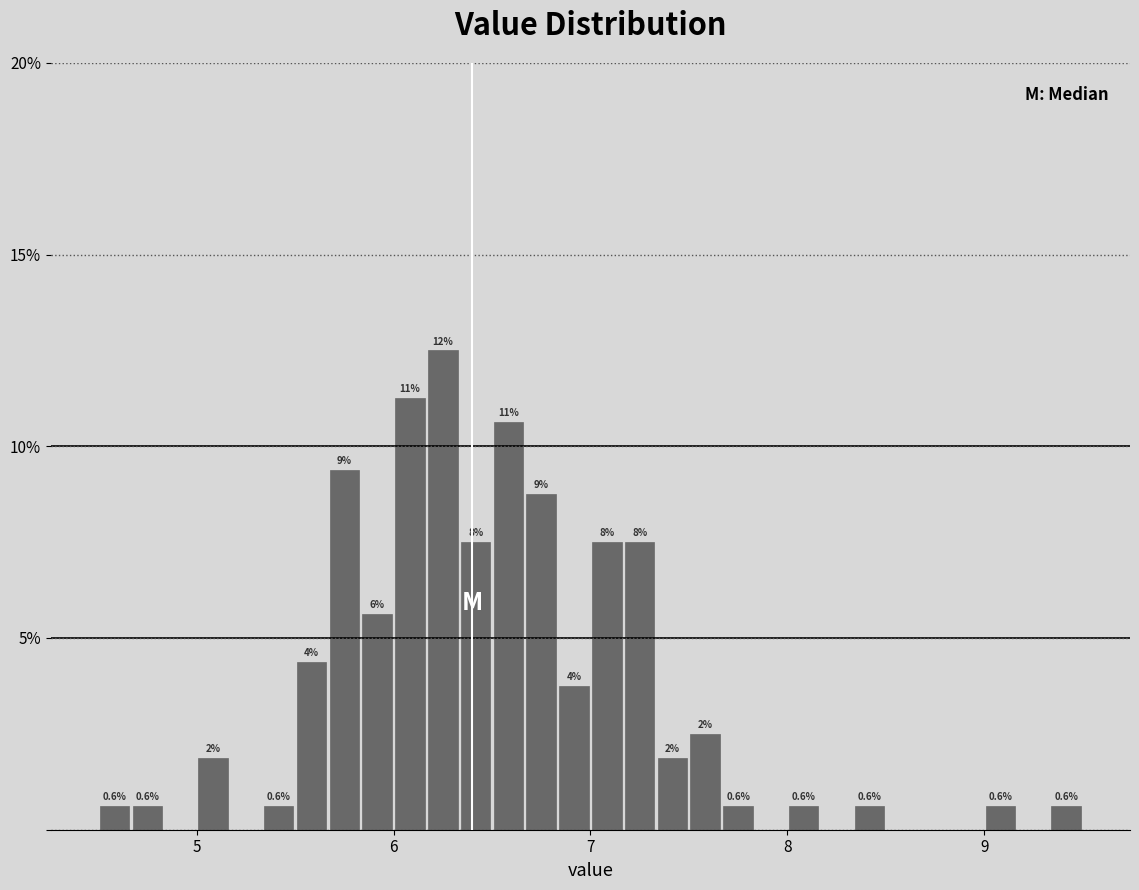

Read against the x-axis, roughly where is the centre of the tallest bar?

6.3